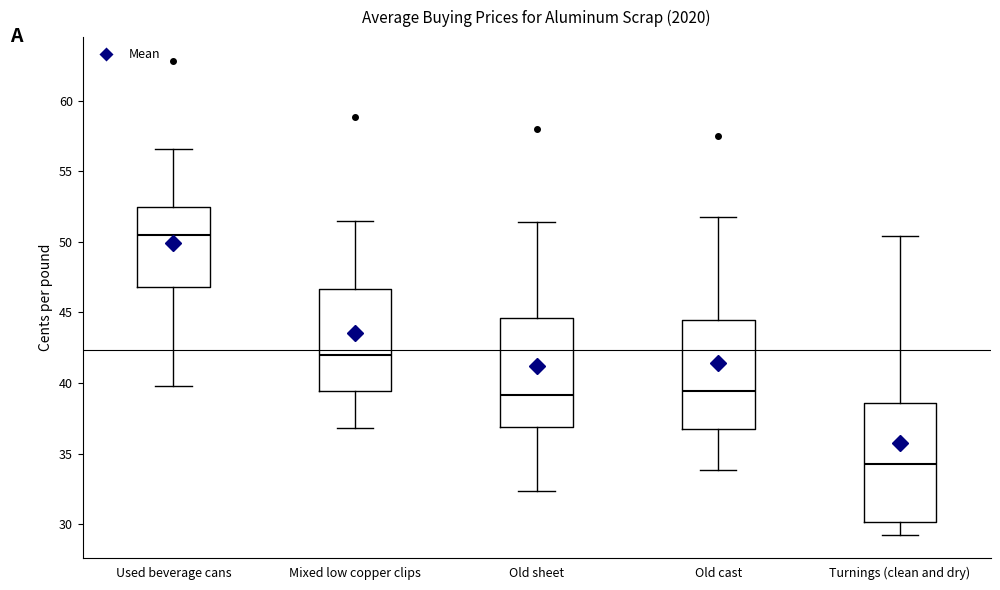

Reading left to right, transcribe this box plot: for each box, give where its median line is, the range the box spans, and where its two whiskers end, as read against the y-axis. The values are not printed on the chart, so give them approximately, as read against the axis.

Used beverage cans: median 50.5, box 47.0 to 52.5, whiskers 40.0 to 56.5
Mixed low copper clips: median 42.0, box 39.5 to 46.5, whiskers 37.0 to 51.5
Old sheet: median 39.0, box 37.0 to 44.5, whiskers 32.5 to 51.5
Old cast: median 39.5, box 36.5 to 44.5, whiskers 34.0 to 52.0
Turnings (clean and dry): median 34.0, box 30.0 to 38.5, whiskers 29.5 to 50.5